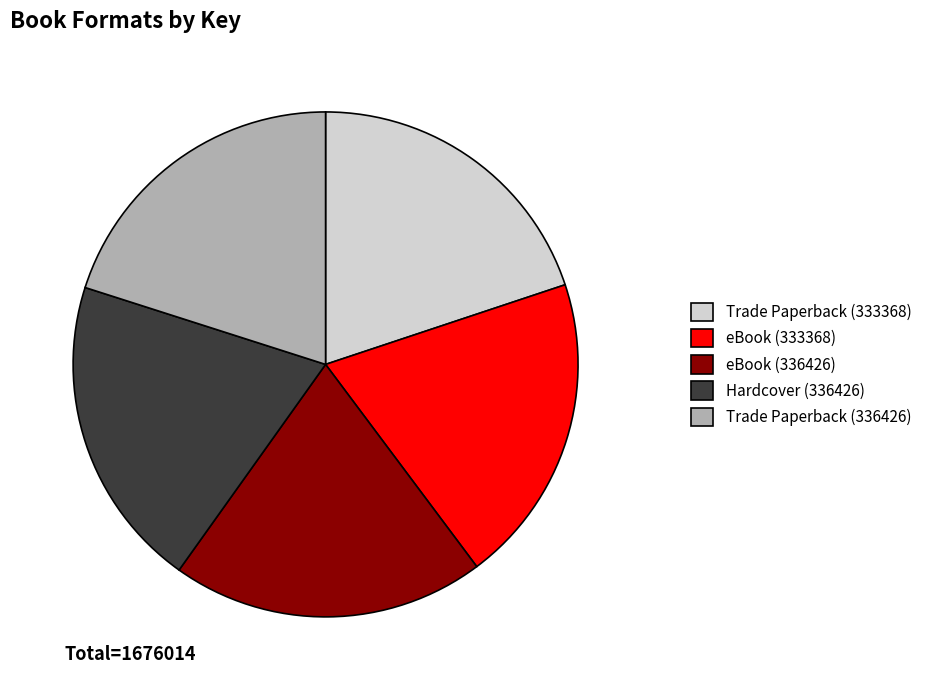

True or false: eBook (336426) accounts for 20% of the total.

True